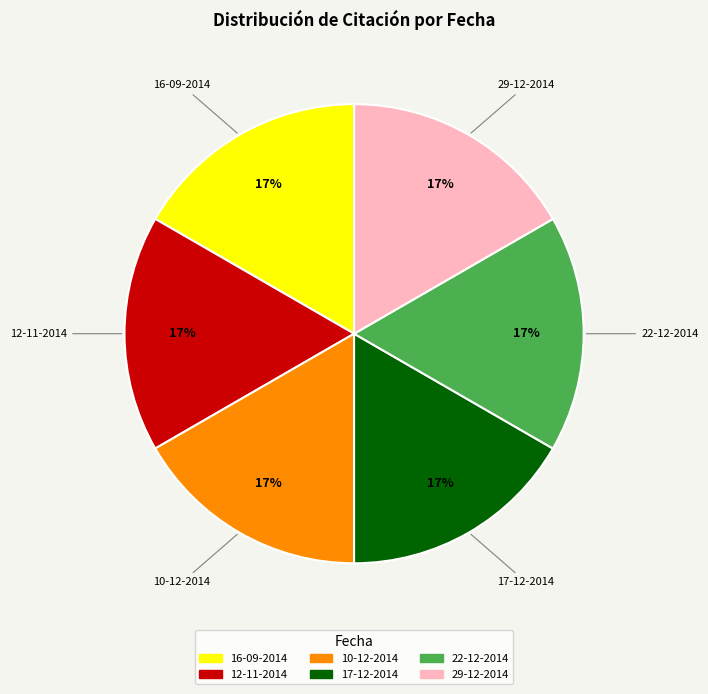

Approximately how many times larger is the value at 10-12-2014 compared to 12-11-2014?

1.0